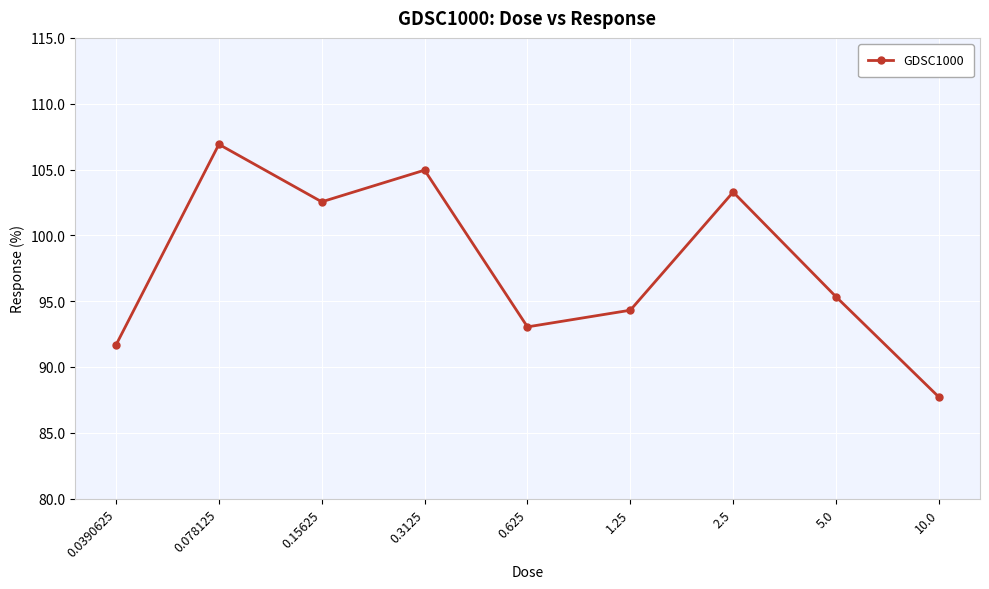

The value at 1.25 is 127.3. True or false?

False